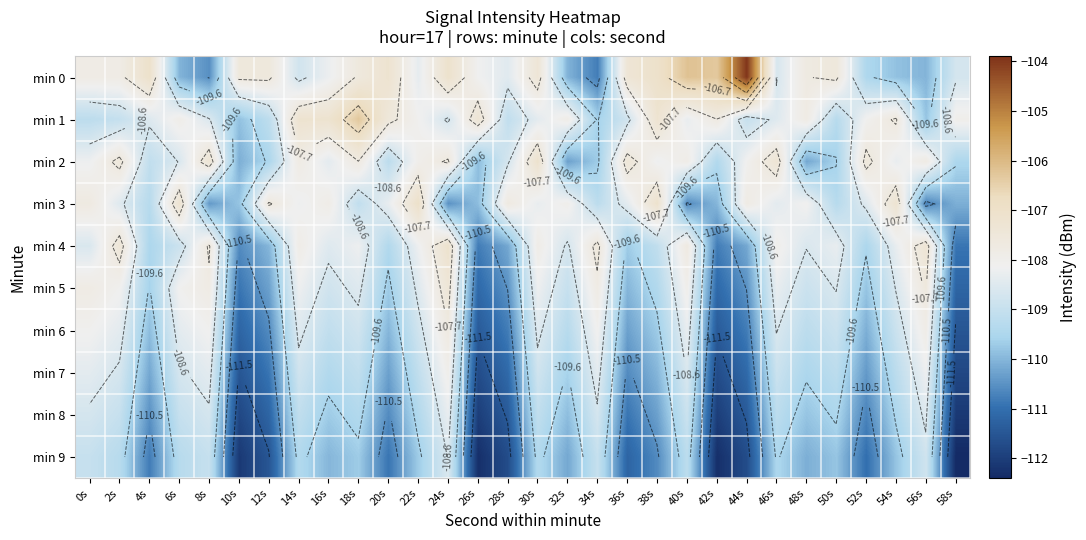

Count the number of categories in the chart.

30